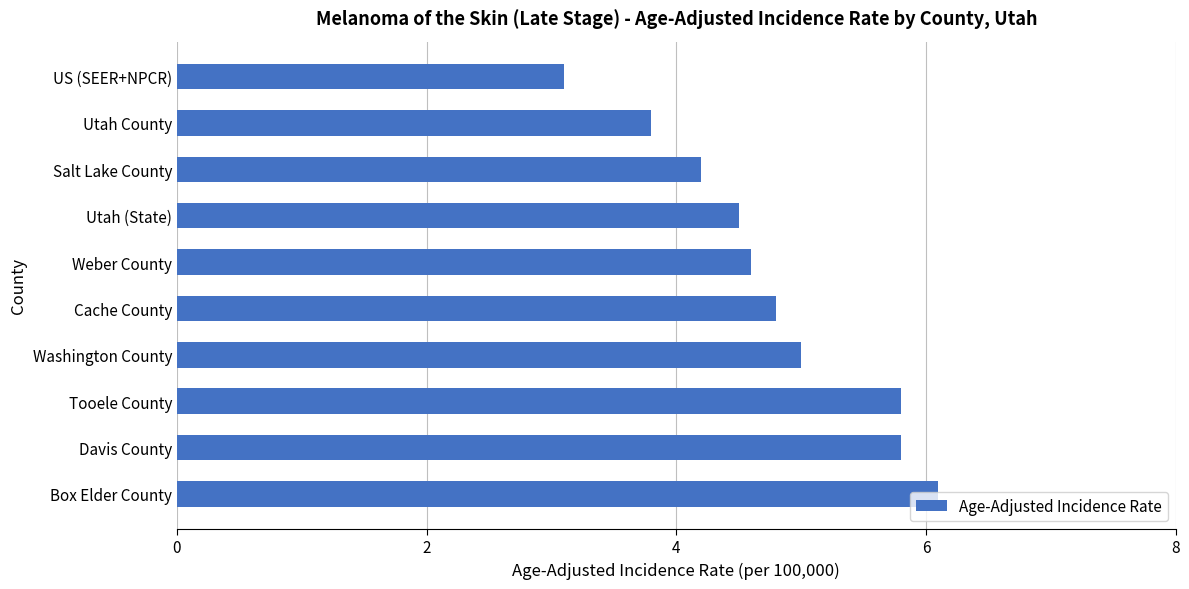

What is the sum of all values?

47.7